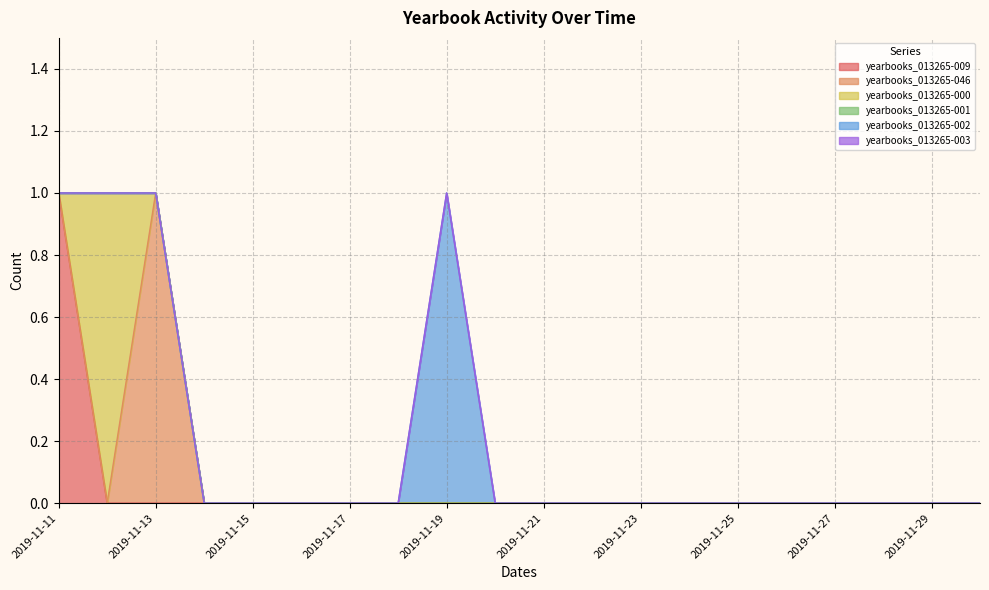

How many interior local peaks does the yearbooks_013265-002 series have?

1